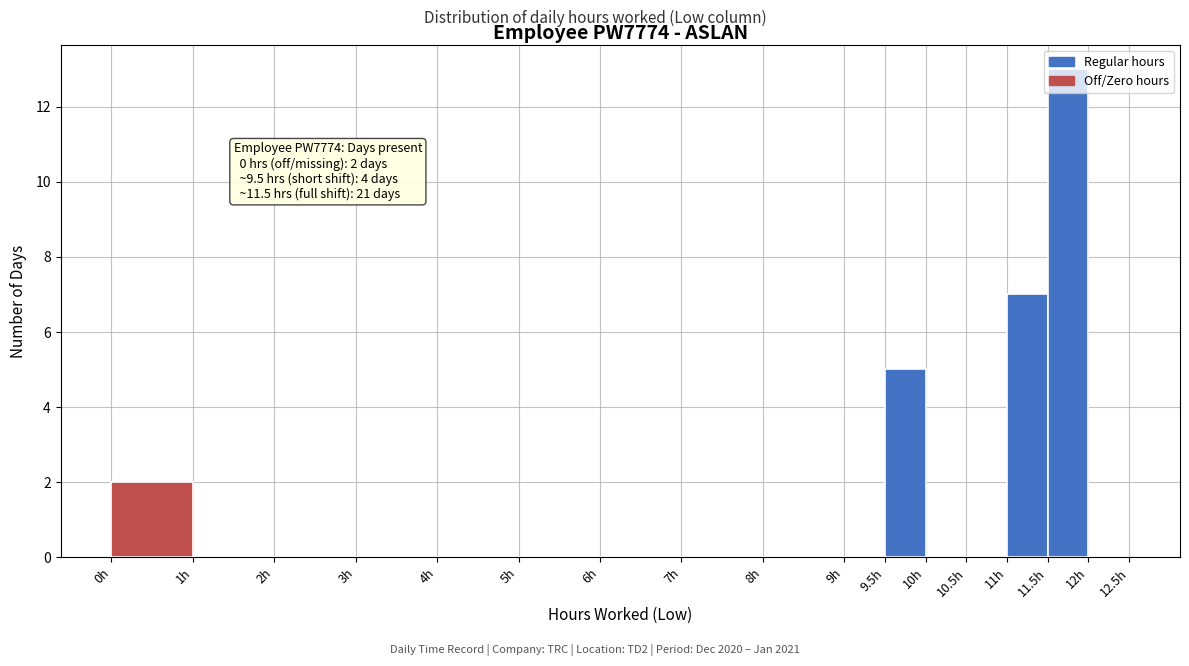

Over which range of the x-axis is the bar tallest?

11.5 to 12.0